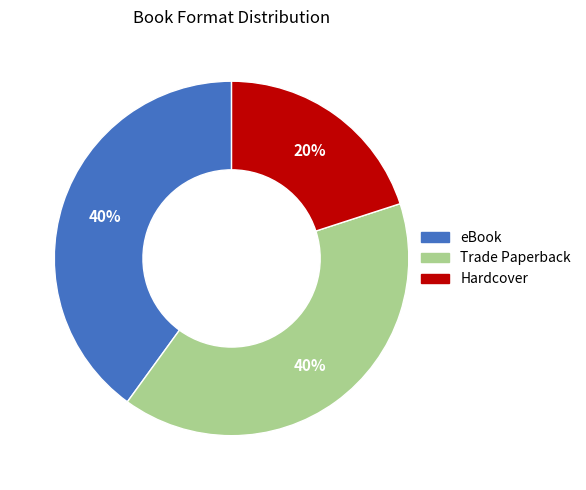

Is there any slice that represents more than half of the pie?

No